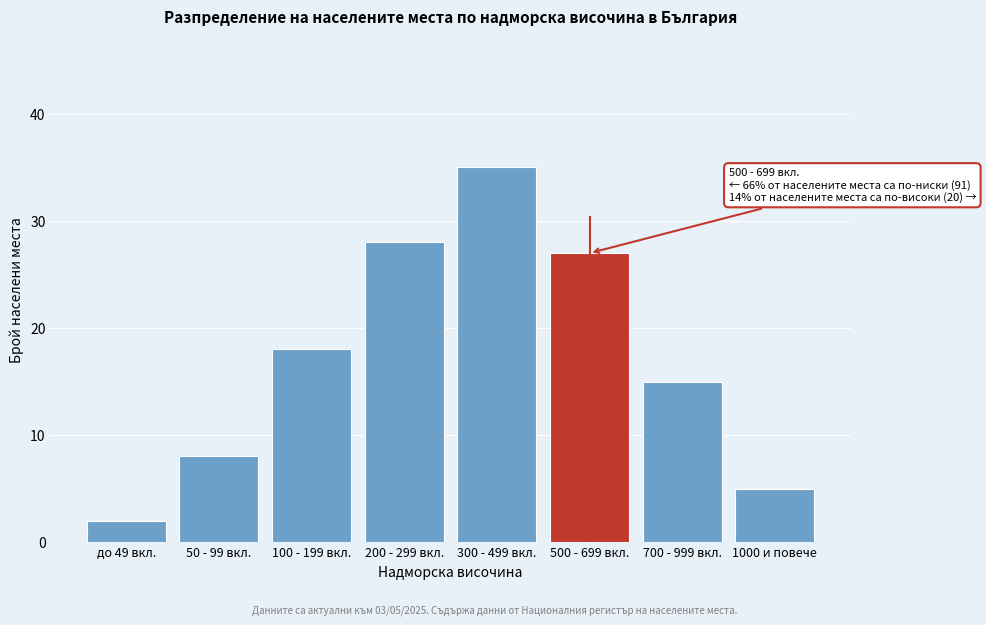

Reading right to left, transcribe all the data shown in this chart.

5	15	27	35	28	18	8	2